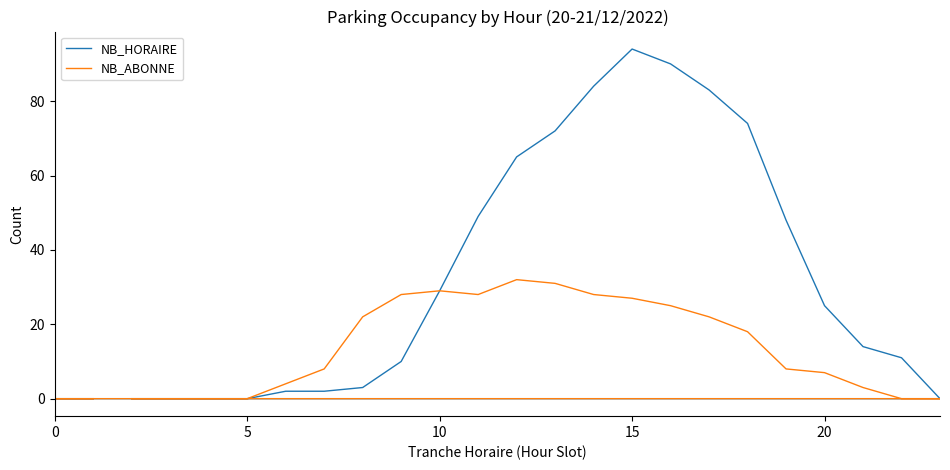

How many categories are shown in the chart?

24